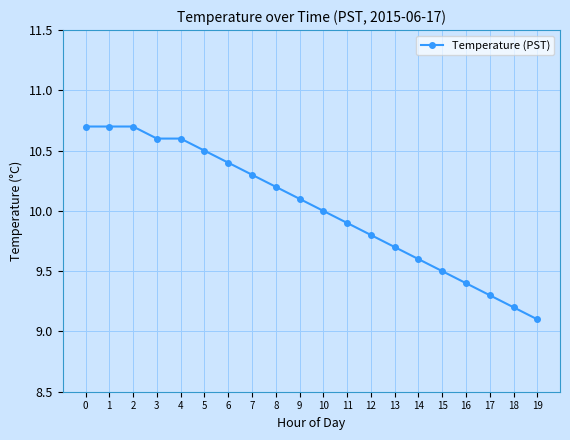

How many lines are shown in the chart?

1